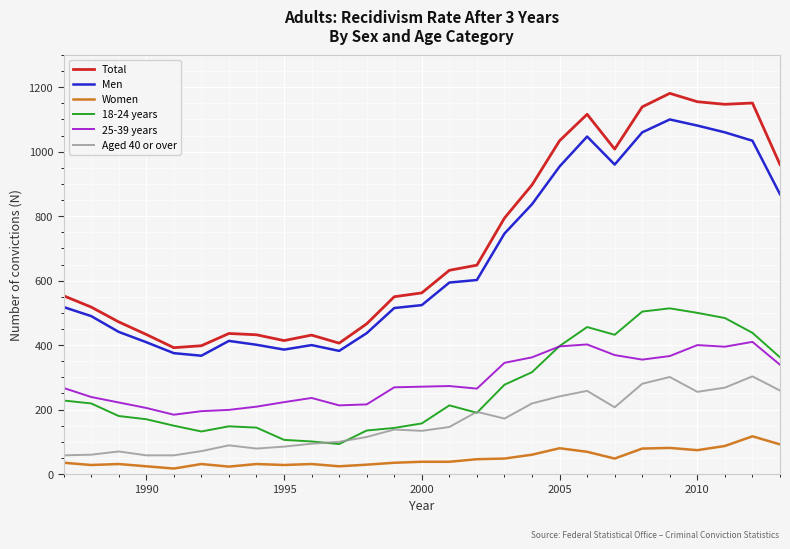

What are all the series names shown in the legend?

Total, Men, Women, 18-24 years, 25-39 years, Aged 40 or over